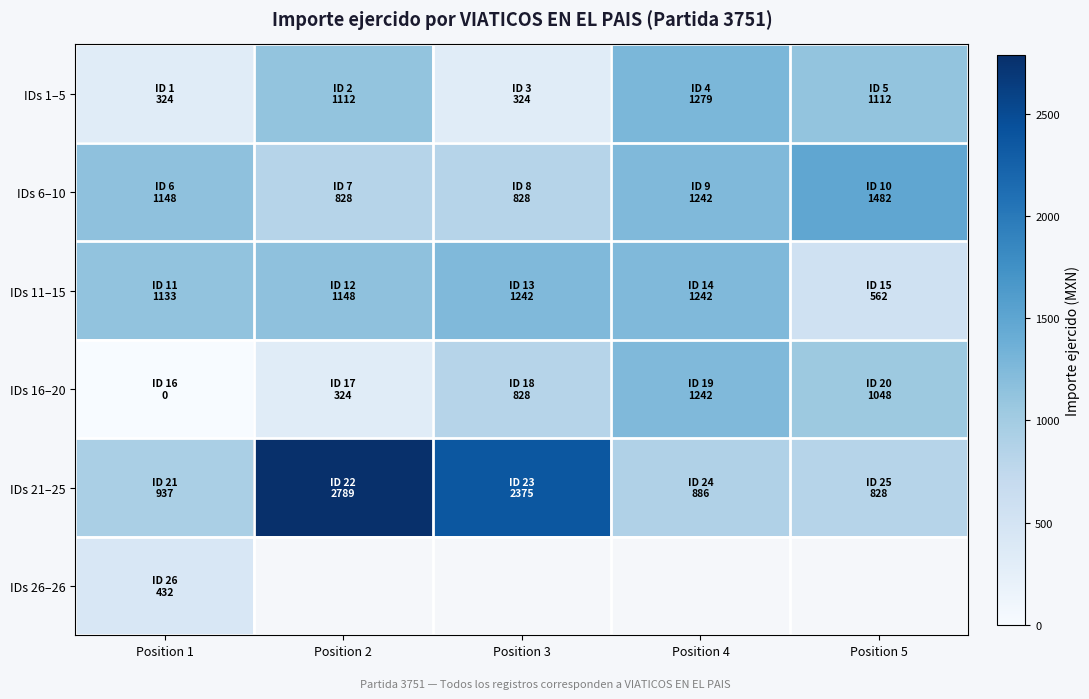

How many values in the IDs 11–15 series exceed 1148?

2